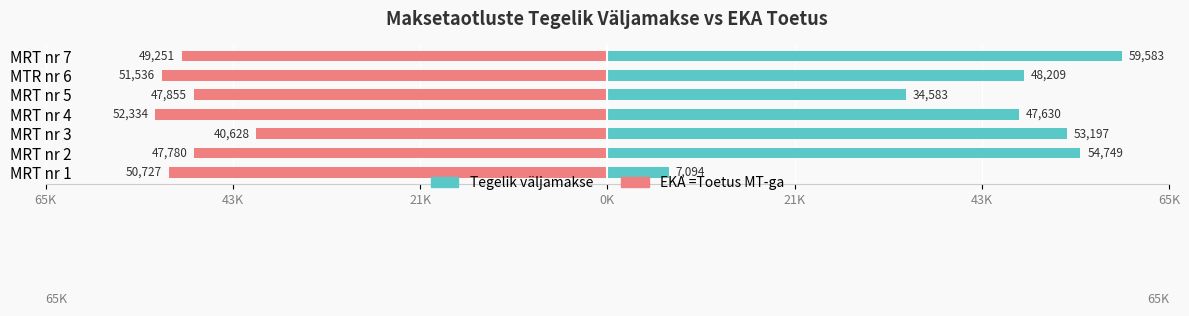

Which series changed the most between MRT nr 2 and MTR nr 6?

Tegelik väljamakse